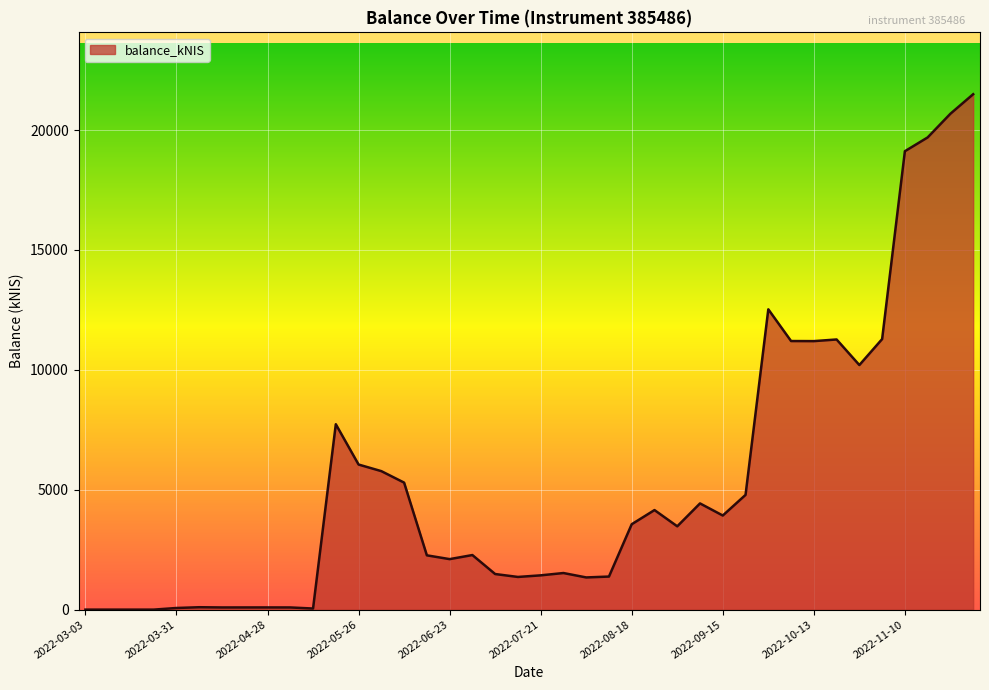

What is the difference between the maximum and minimum values?

21494.3